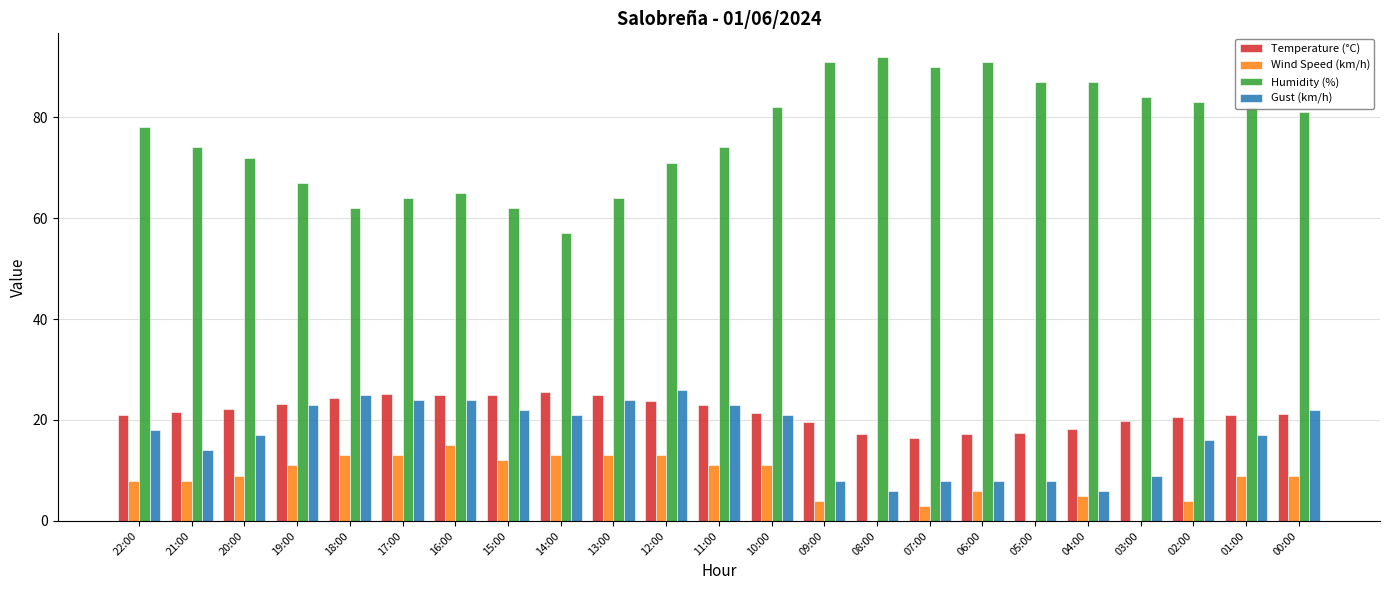

What is the maximum value for Humidity (%)?

92.0